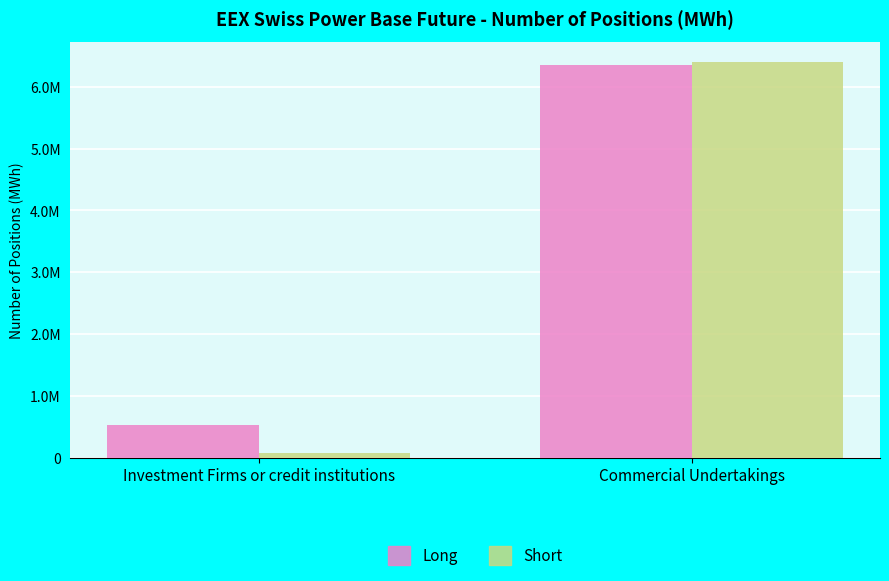

What is the maximum value for Short?

6409102